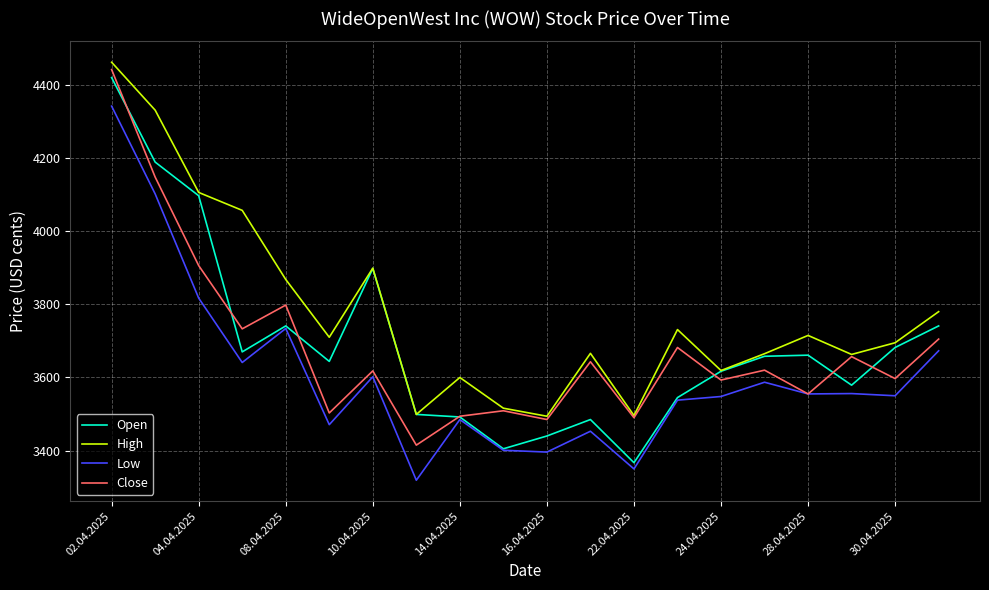

True or false: Low and High intersect in this chart.

False